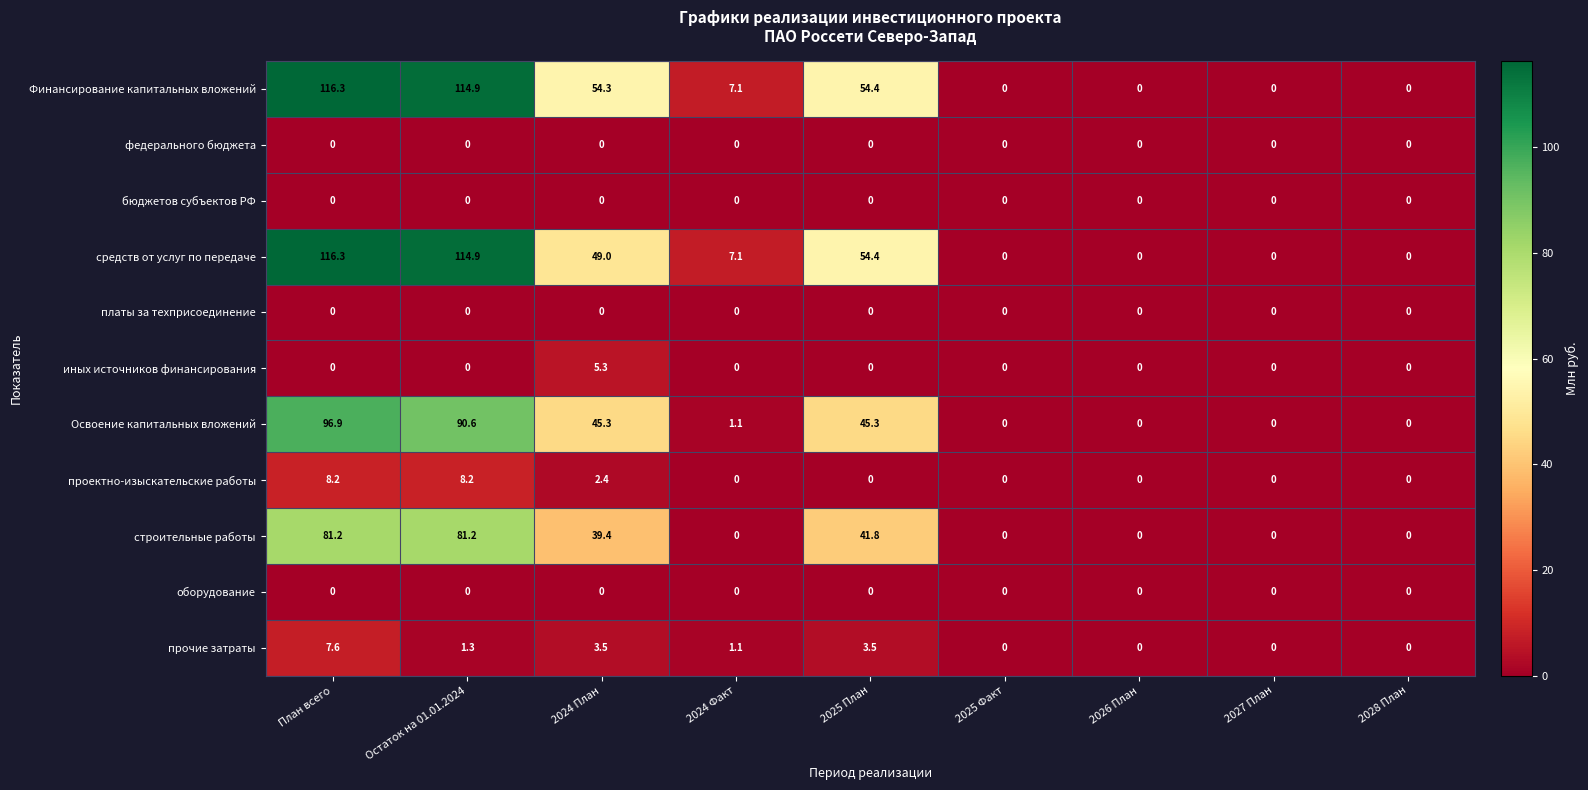

How many categories are shown in the chart?

9